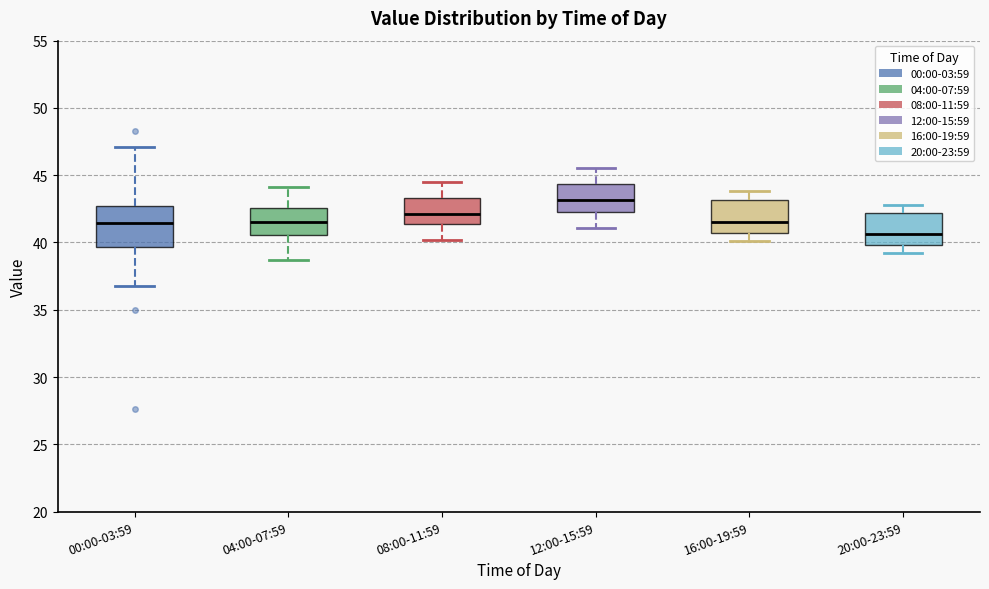

Which box is the tallest, from its lower edge to its upper edge?

00:00-03:59